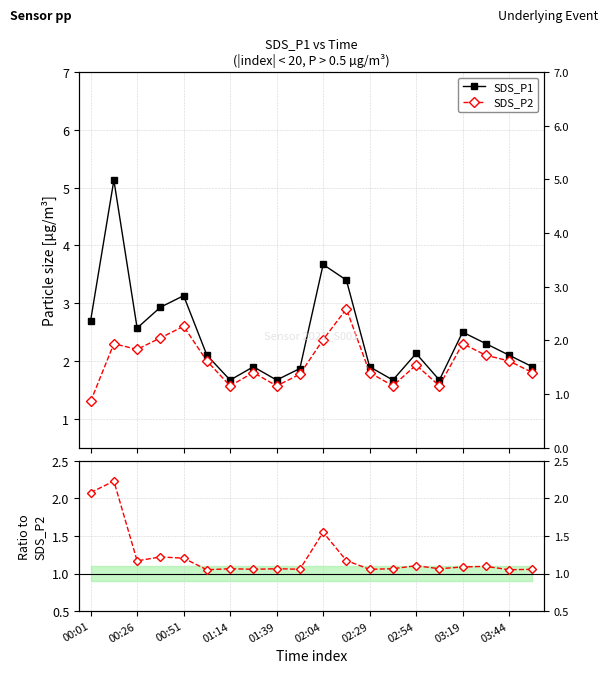

In SDS_P2, how many points are higher than both neighbors (excluding endpoints)?

6